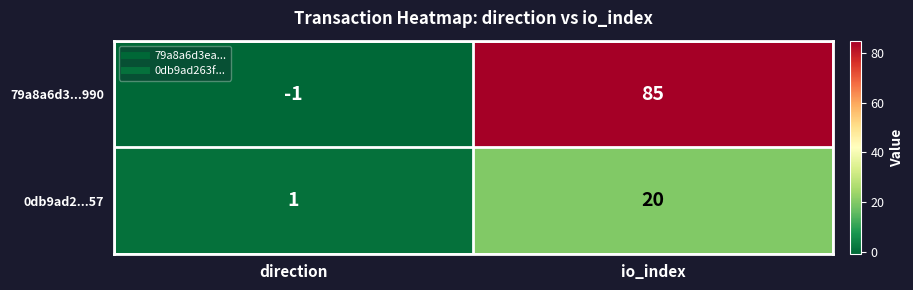

True or false: 0db9ad2...57 has a value of 32 at io_index.

False